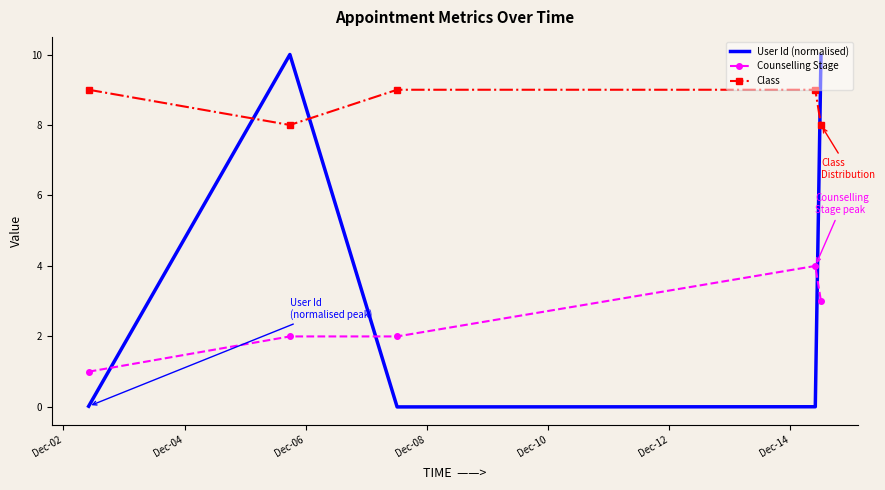

How many intersections are there between User Id (normalised) and Counselling Stage?

3